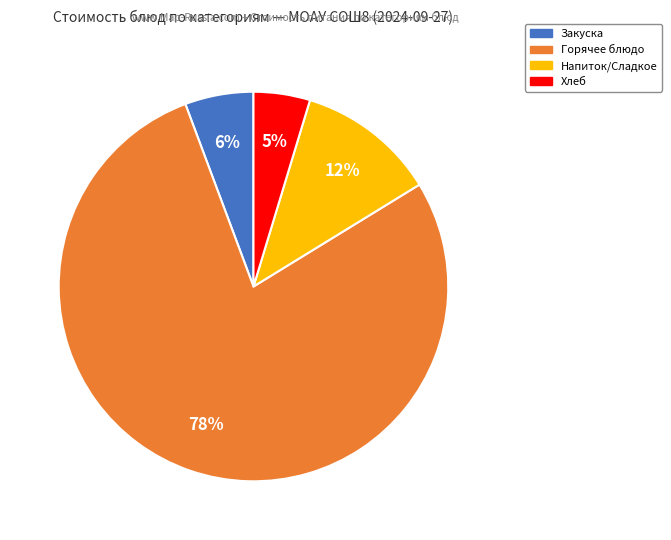

Does any single category account for the majority?

Yes